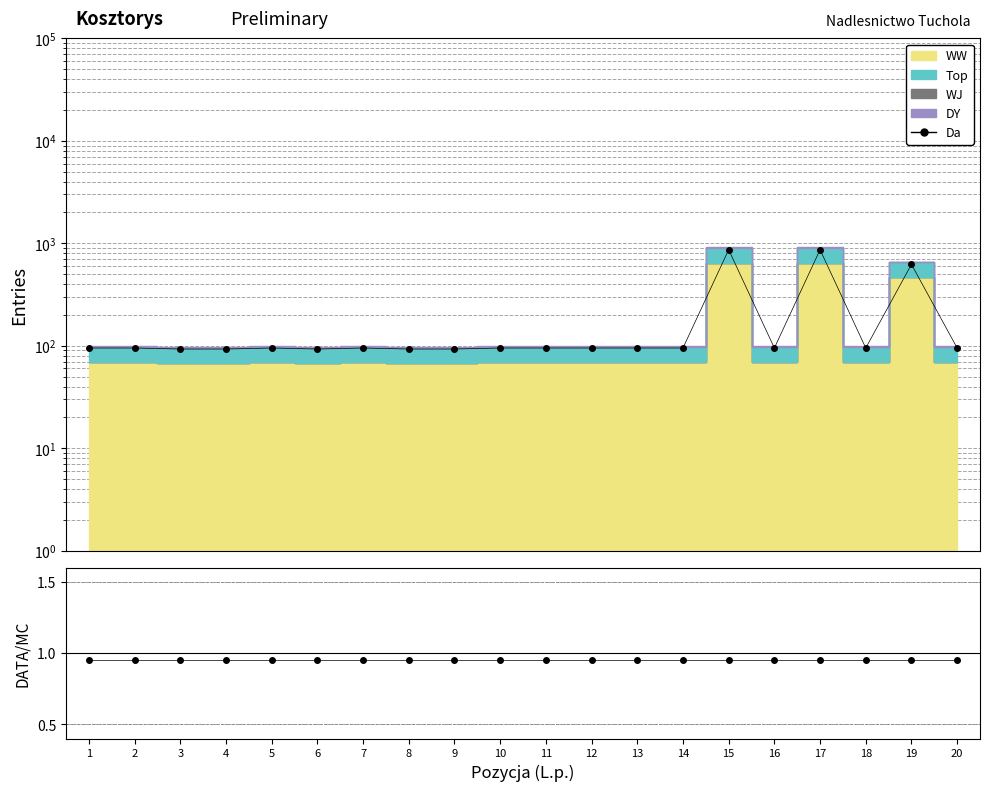

Which has a higher value, 11 or 8?

11